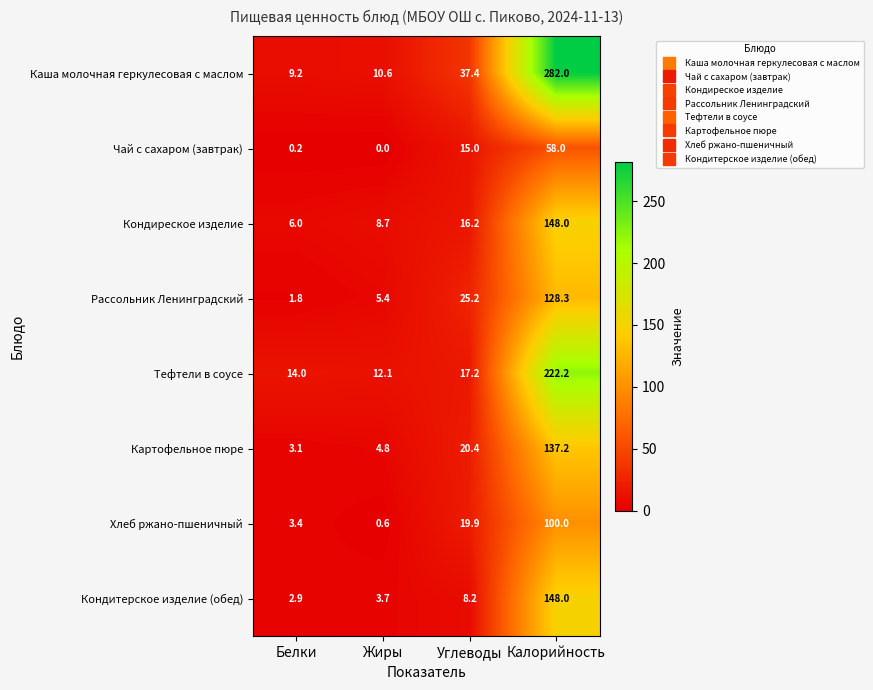

Which label corresponds to the smallest value in the chart?

Жиры